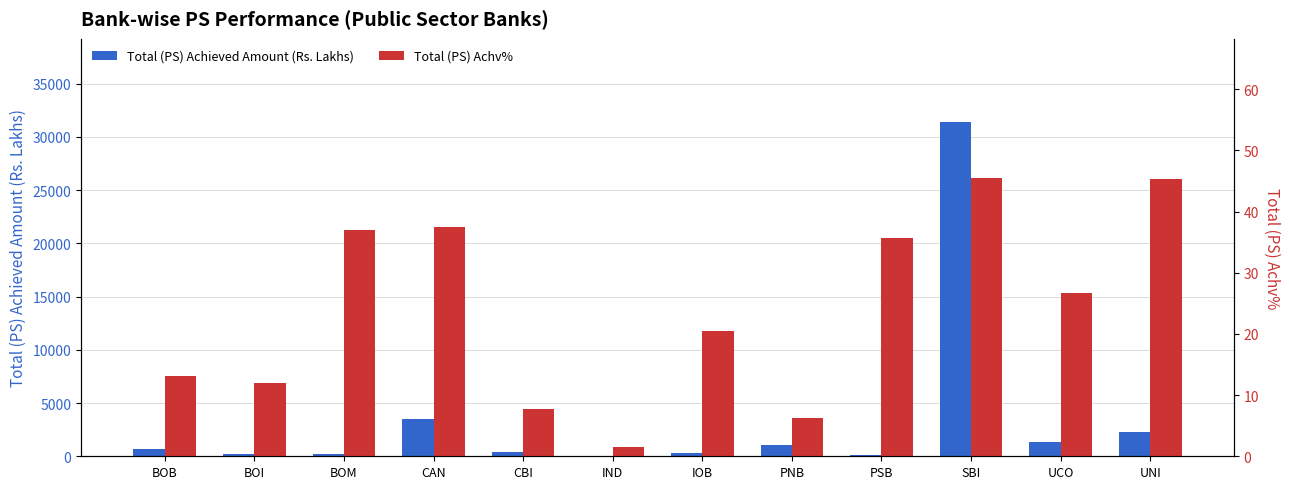

At how many categories does at least one series exceed 28734?

1